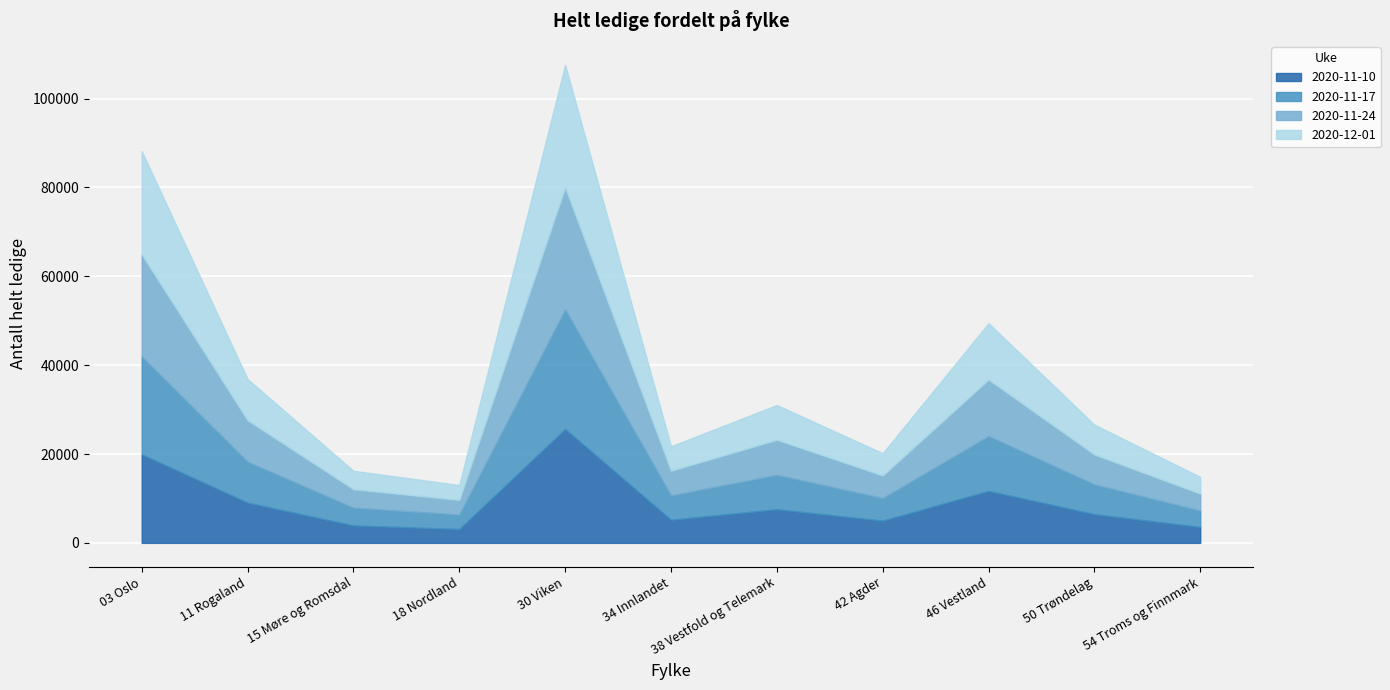

Reading left to right, list all the values displayed in this chart.

2020-11-10: 19916	9054	3915	3121	25627	5205	7566	5002	11695	6460	3578
2020-11-17: 22082	9216	4019	3251	26958	5475	7746	5090	12350	6720	3693
2020-11-24: 22920	9331	4139	3295	27433	5564	7894	5079	12712	6715	3800
2020-12-01: 23251	9283	4150	3357	27590	5504	7824	5009	12695	6714	3780